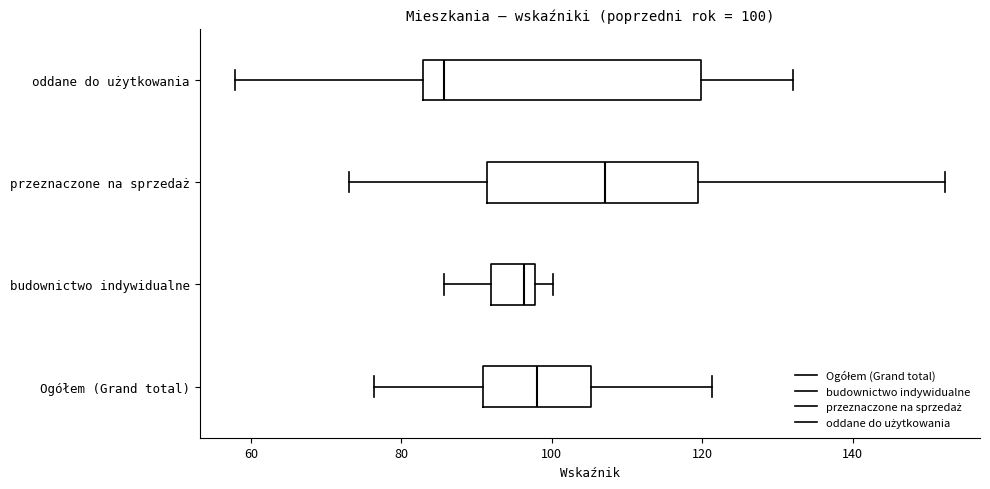

Comparing the boxes themselves (not the whiskers), which one is the widest?

oddane do użytkowania